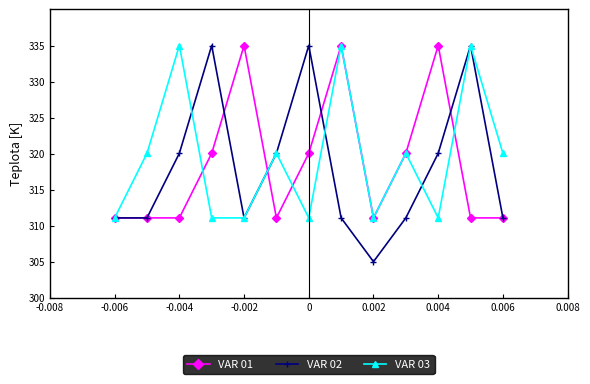

At how many categories does at least one series exceed 318?

11